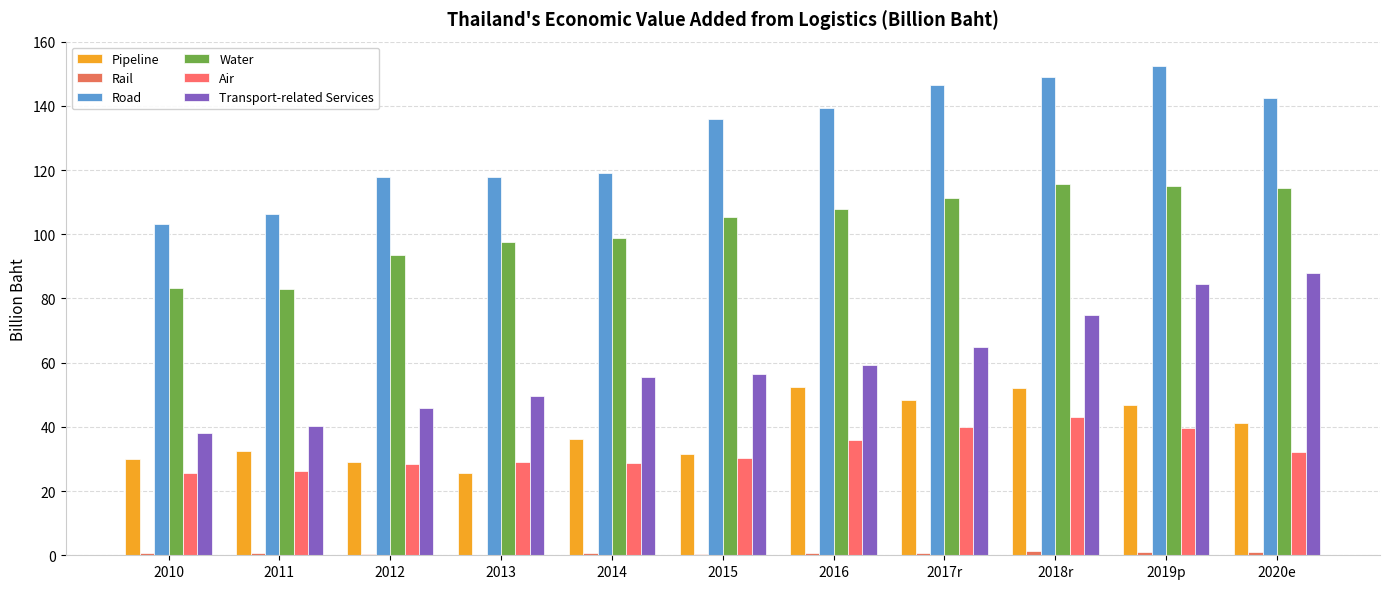

True or false: Water has a value of 97.5 at 2013.

True